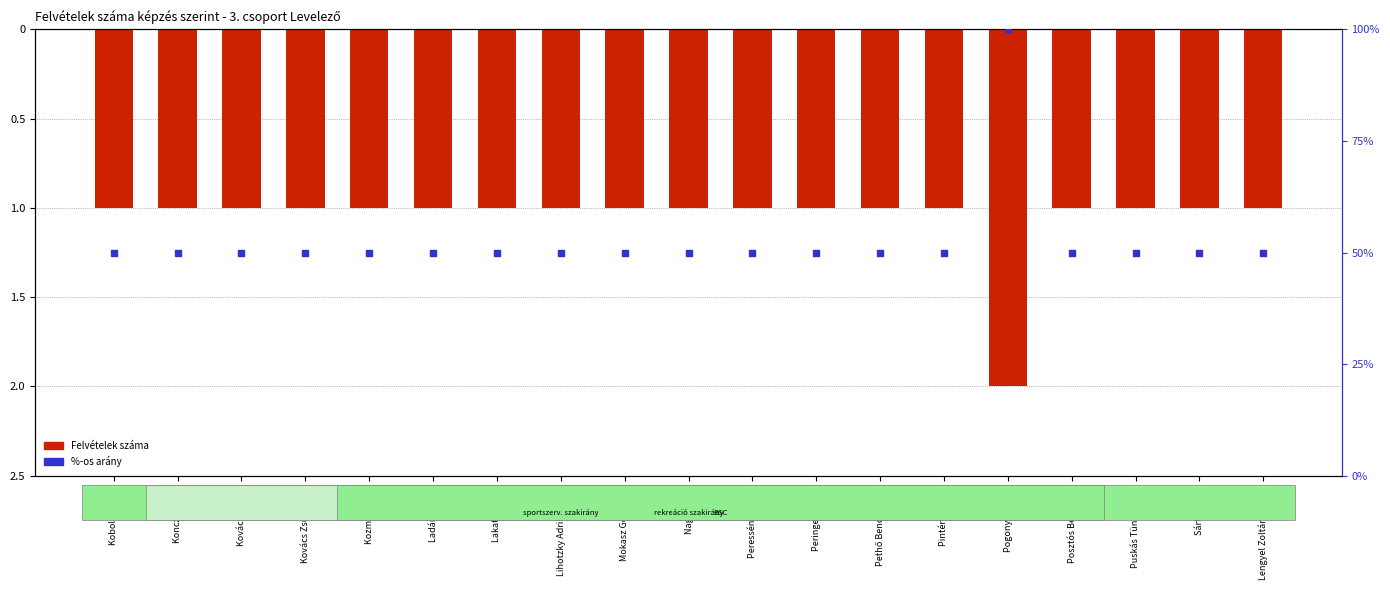

At which category is the sum across all series the highest?

Pogonyi Mátyás